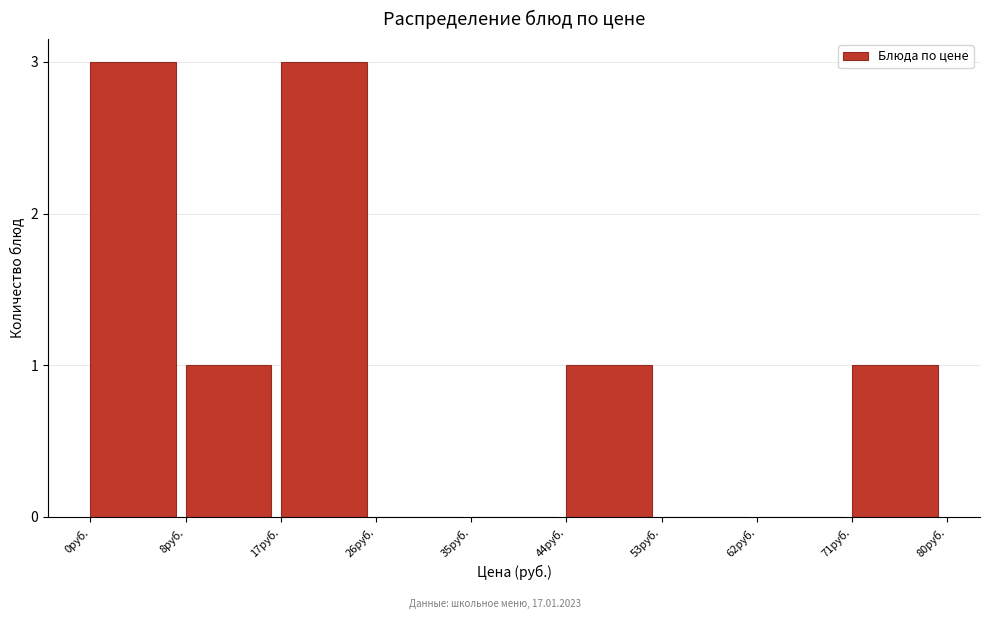

Reading left to right, transcribe all the data shown in this chart.

0руб.=3	8руб.=1	17руб.=3	26руб.=0	35руб.=0	44руб.=1	53руб.=0	62руб.=0	71руб.=1